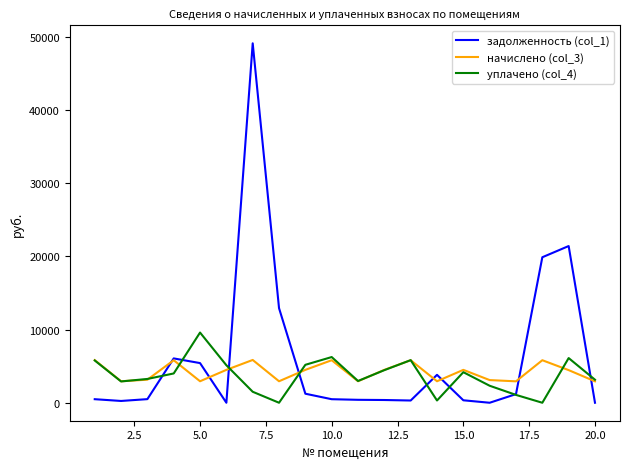

Rank the series by their maximum value, from lowest to highest.

начислено (col_3), уплачено (col_4), задолженность (col_1)